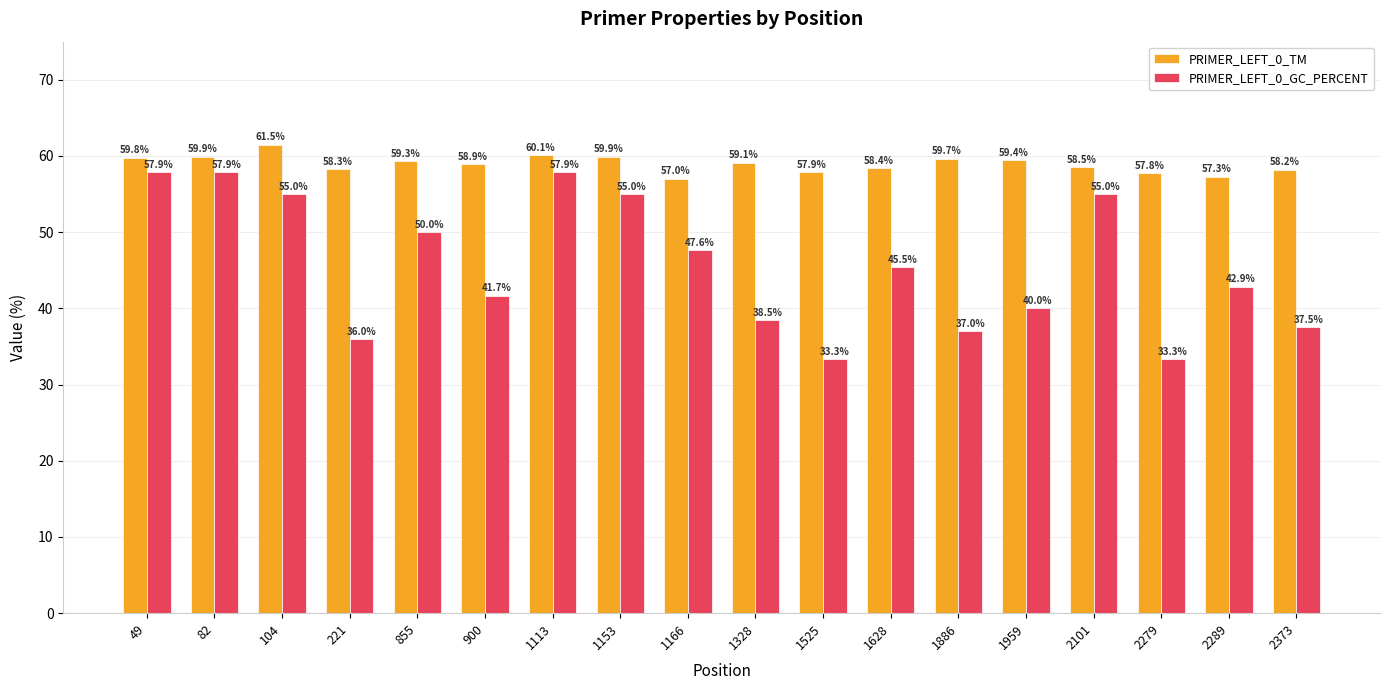

The value of PRIMER_LEFT_0_GC_PERCENT at 2373 is 37.5. True or false?

True